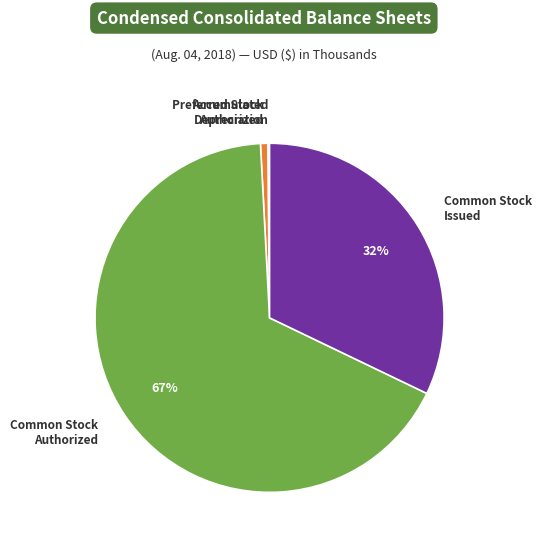

The Common Stock Authorized slice represents 67% of the pie. True or false?

True